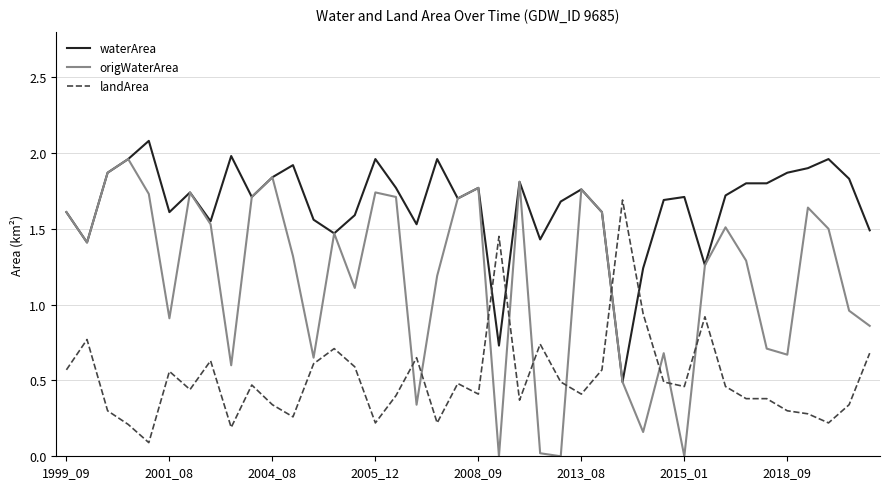

What is the maximum value shown in the chart?

2.1